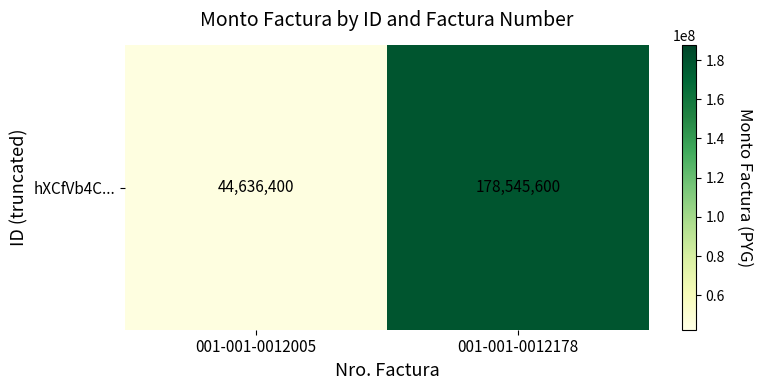

What is the minimum value shown in the chart?

44636400